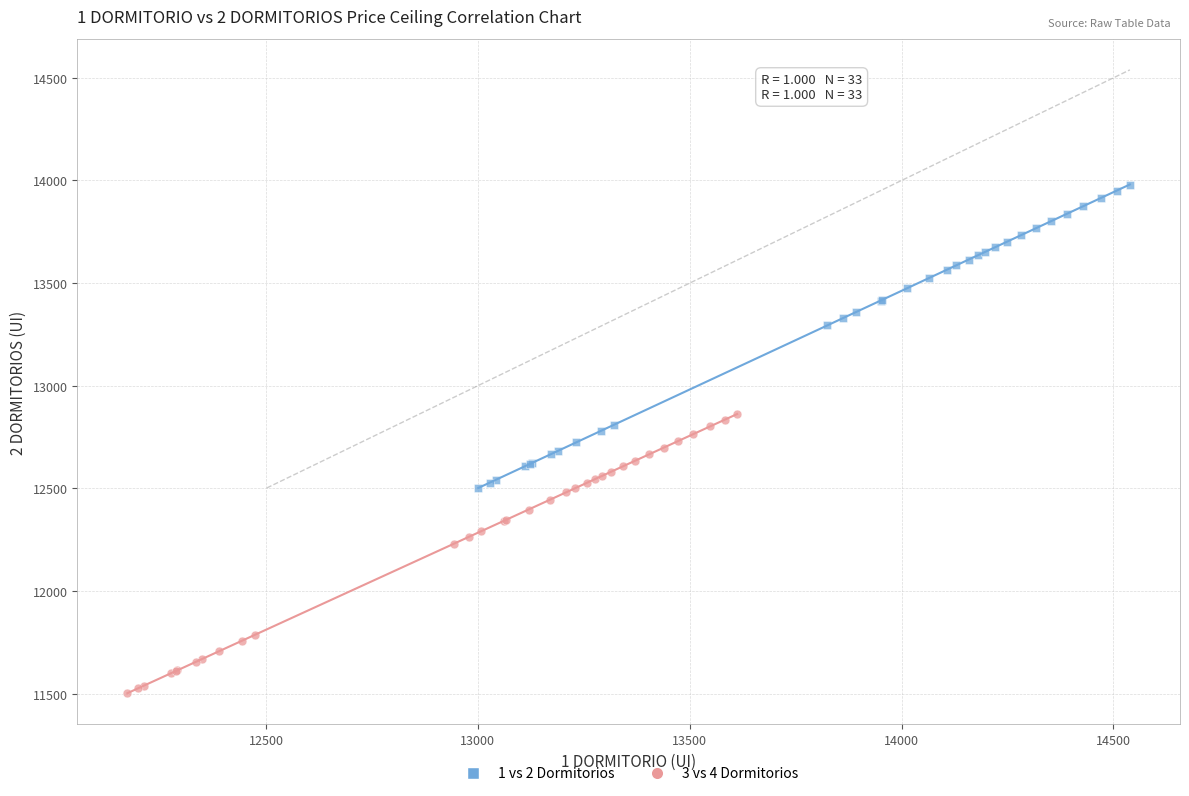

Which series contains the lowest Y value?

3 vs 4 Dormitorios